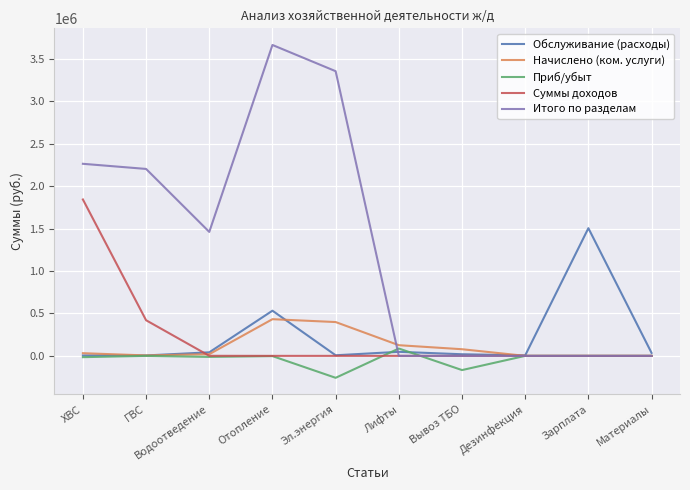

The value of Суммы доходов at Лифты is -816915. True or false?

False